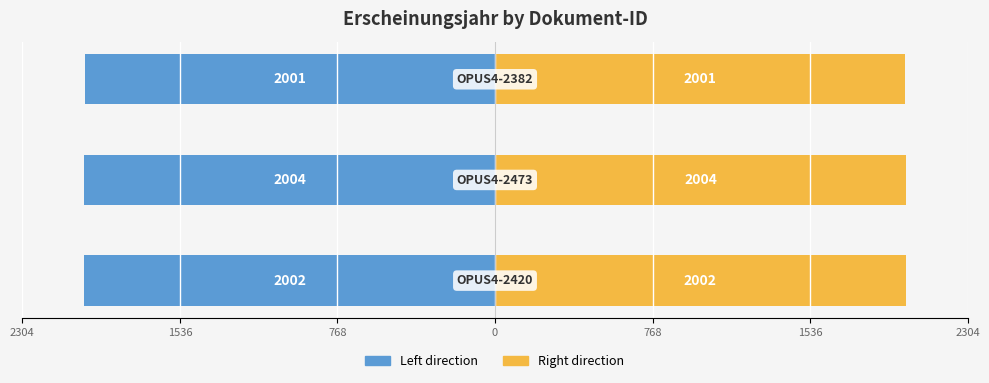

How many groups of bars are there?

3